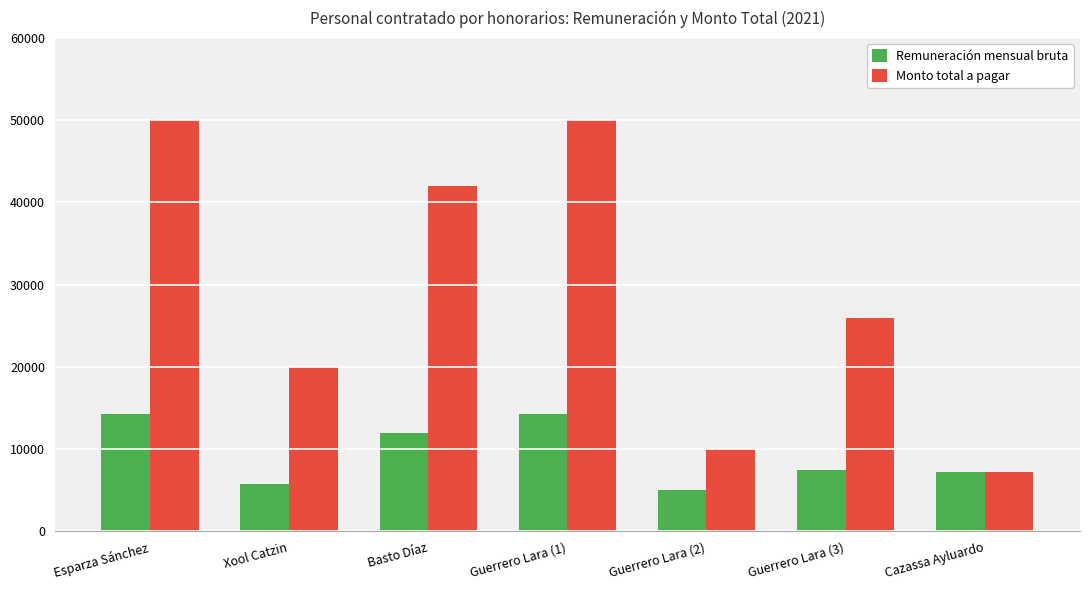

What is the label of the 5th bar from the left?

Guerrero Lara (2)